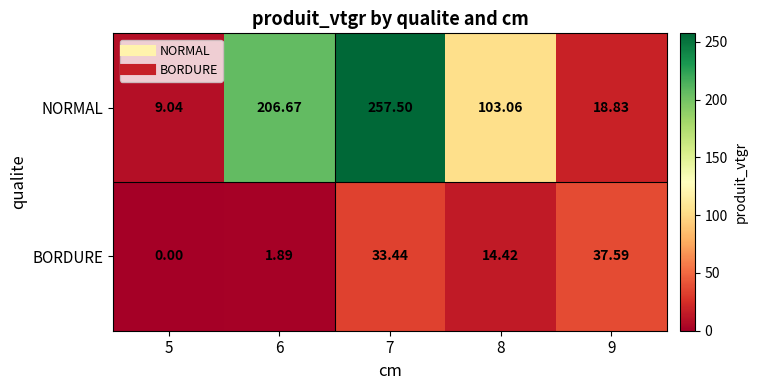

Is the value of BORDURE at 9 greater than the value of NORMAL at 8?

No